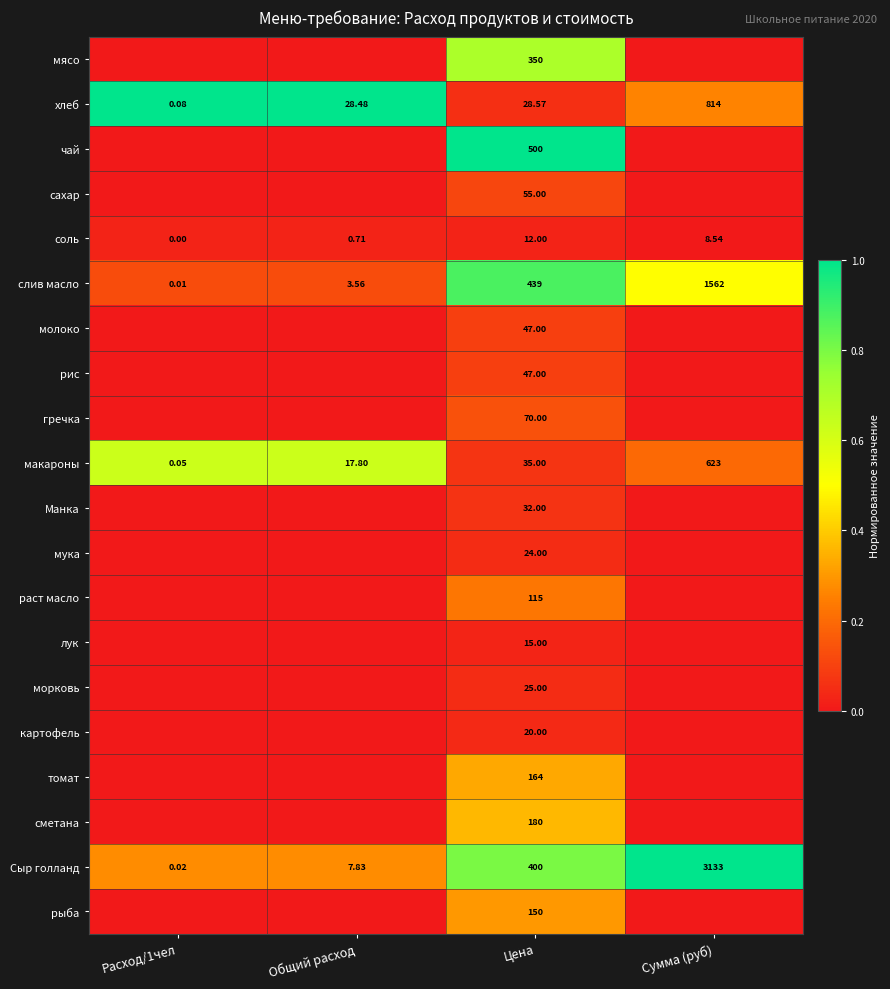

At which label does хлеб reach its peak?

Сумма (руб)